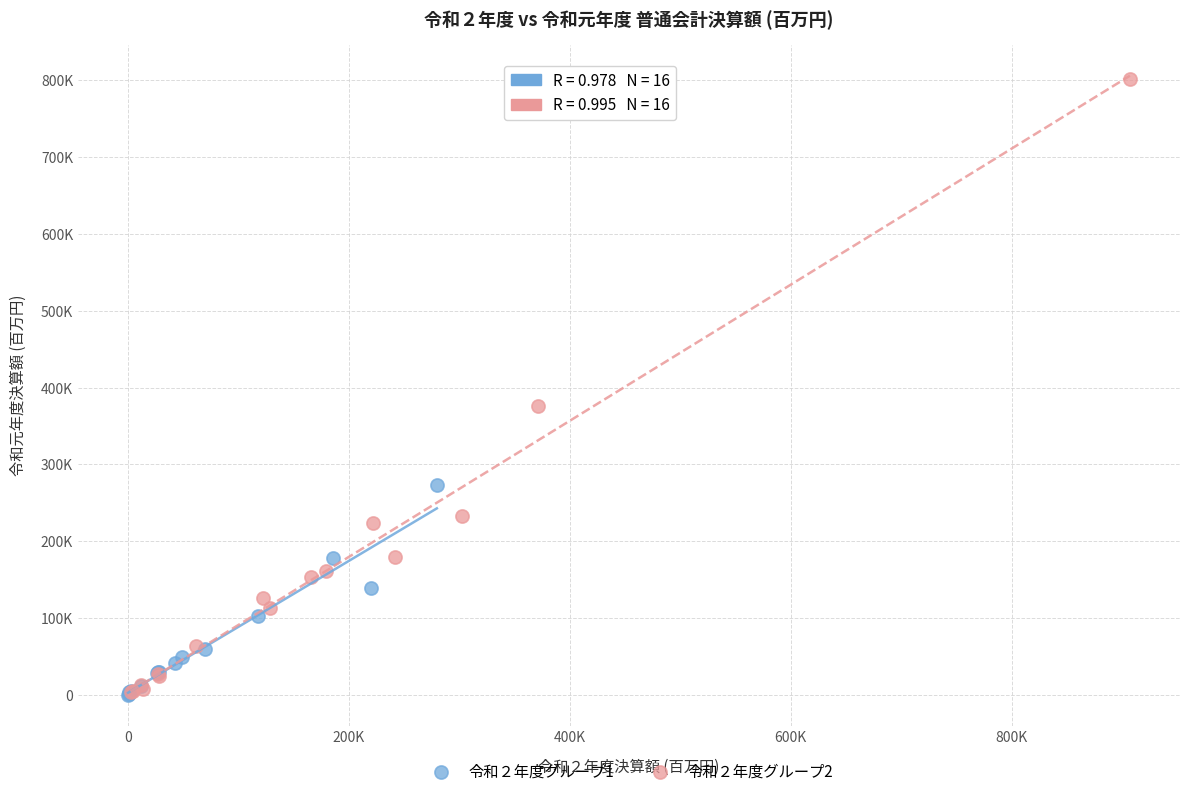

Which series reaches the maximum Y coordinate?

令和２年度グループ2